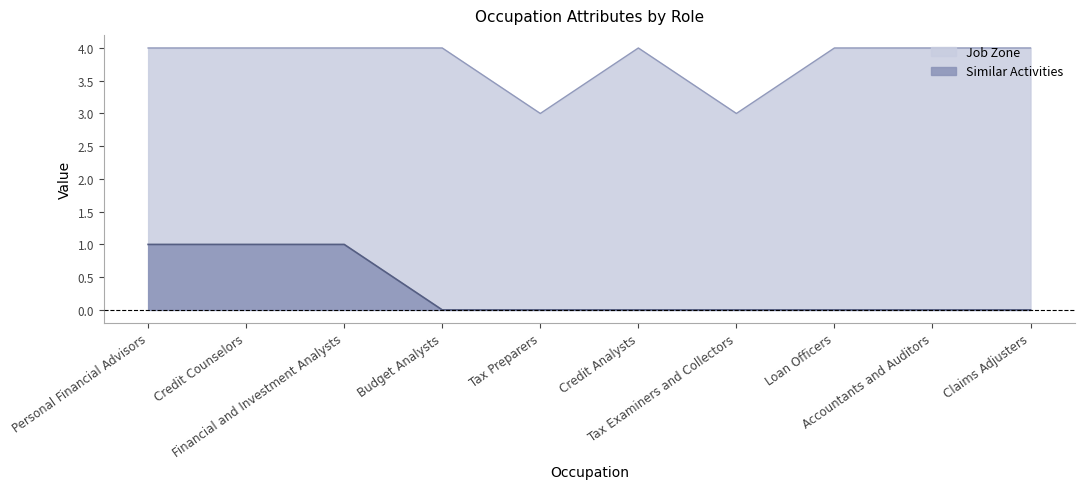

List the series in order of their peak value, highest first.

Job Zone, Similar Activities